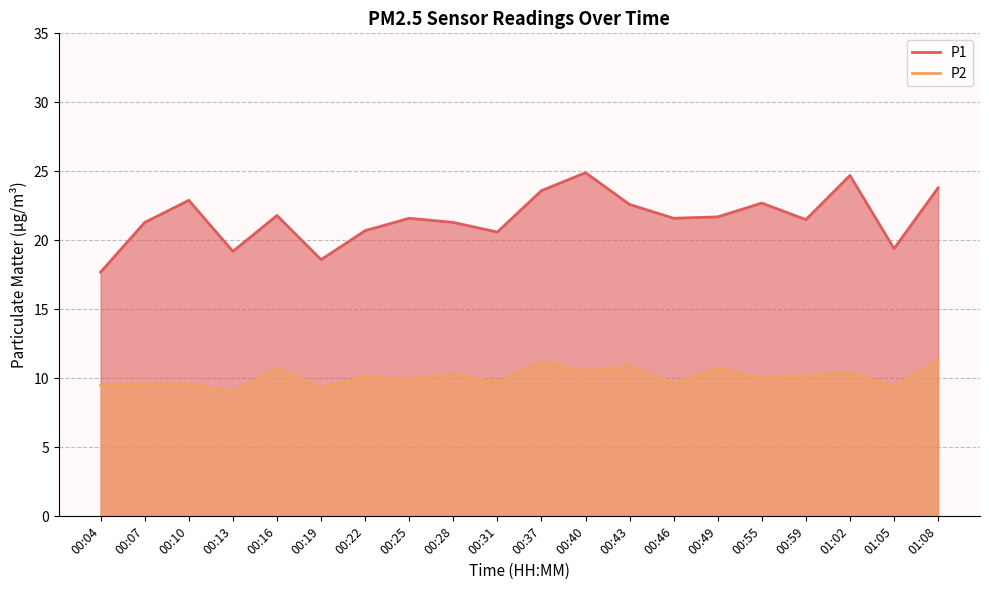

Reading left to right, what are all the values shown in this chart?

P1: 17.7	21.3	22.9	19.2	21.8	18.6	20.7	21.6	21.3	20.6	23.6	24.9	22.6	21.6	21.7	22.7	21.5	24.7	19.4	23.8
P2: 9.5	9.6	9.6	9.0	10.7	9.3	10.1	9.9	10.3	9.7	11.2	10.5	10.9	9.6	10.7	10.0	10.2	10.4	9.4	11.3